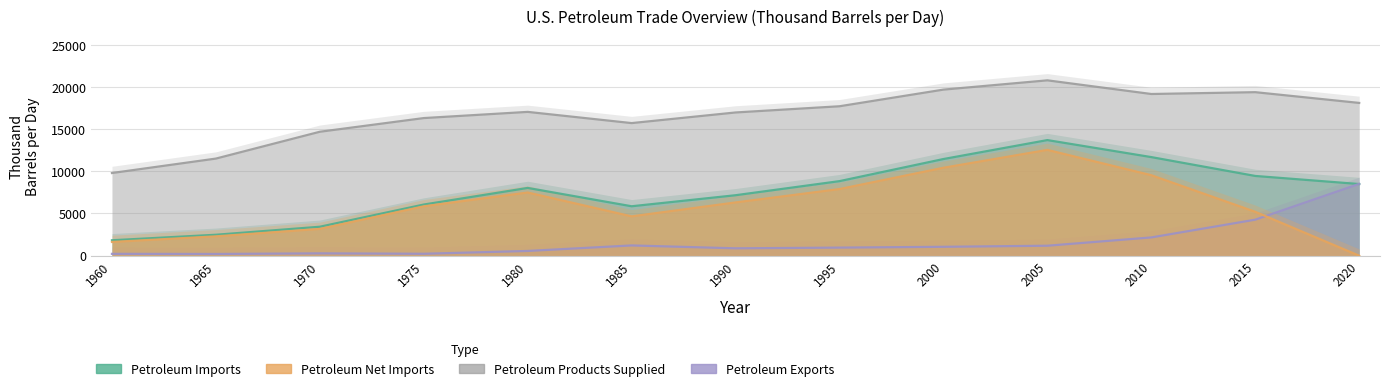

How many times do Petroleum Imports and Petroleum Exports cross each other?

1